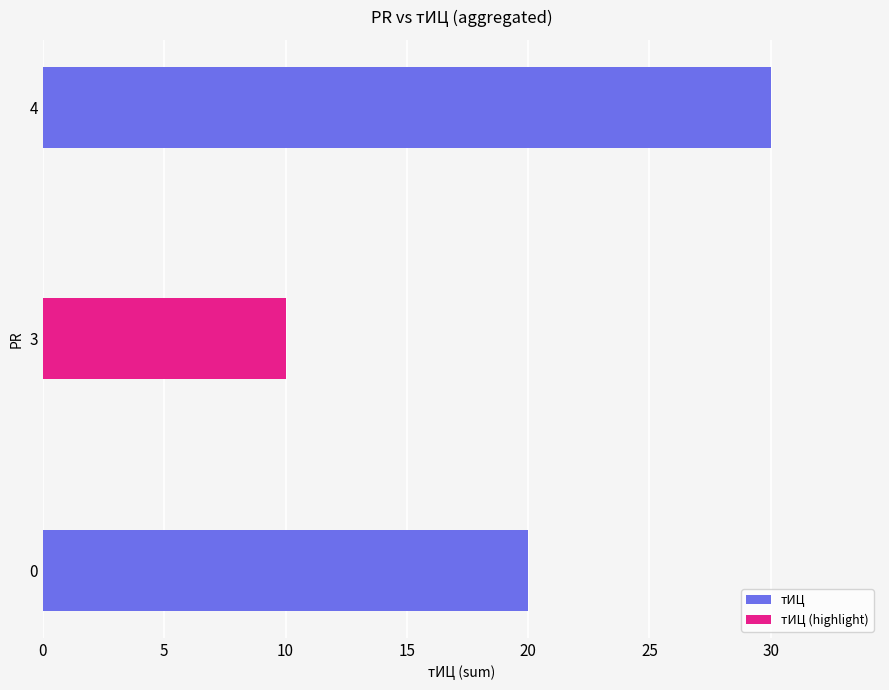

Are the bars horizontal?

Yes